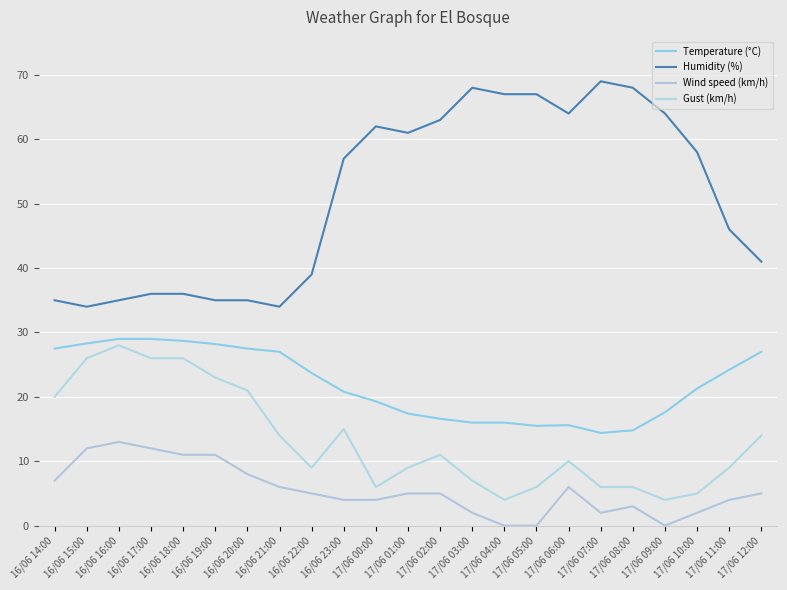

How many interior local valleys does the Humidity (%) series have?

4